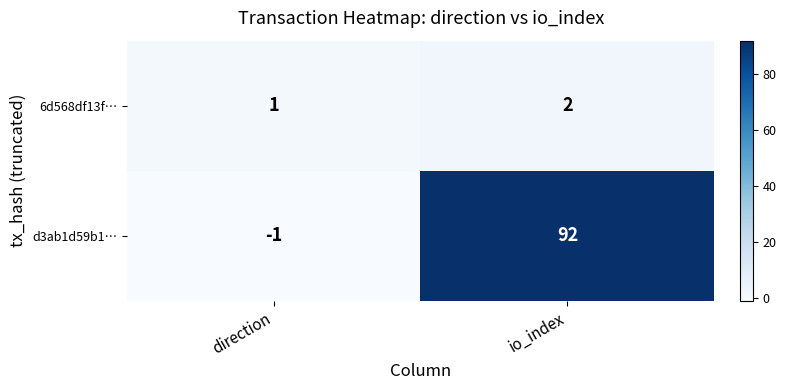

What is the sum of all 6d568df13f… values?

3